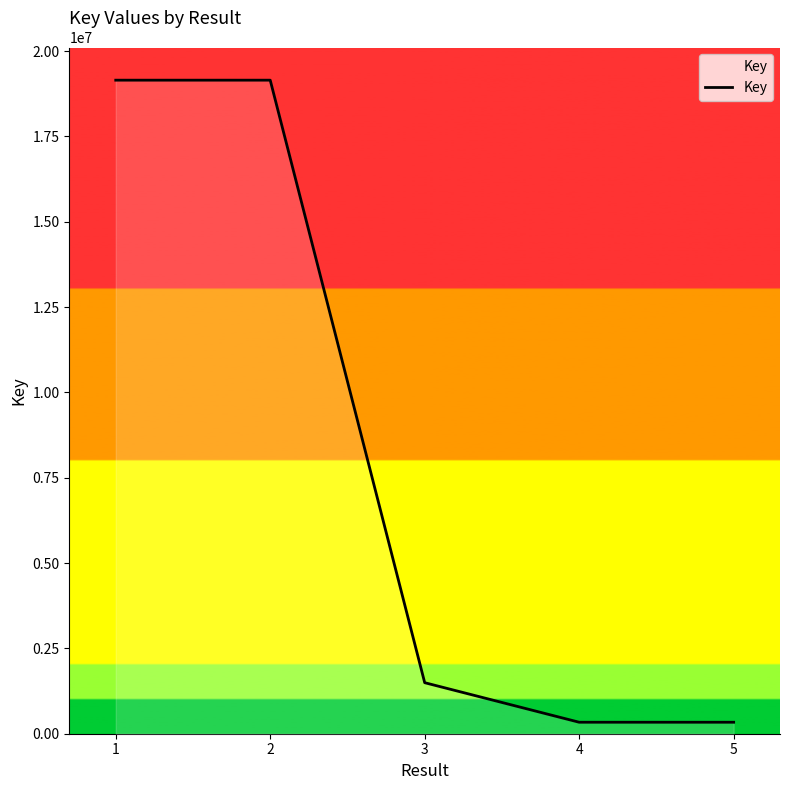

The value at 2 is 19146148. True or false?

True